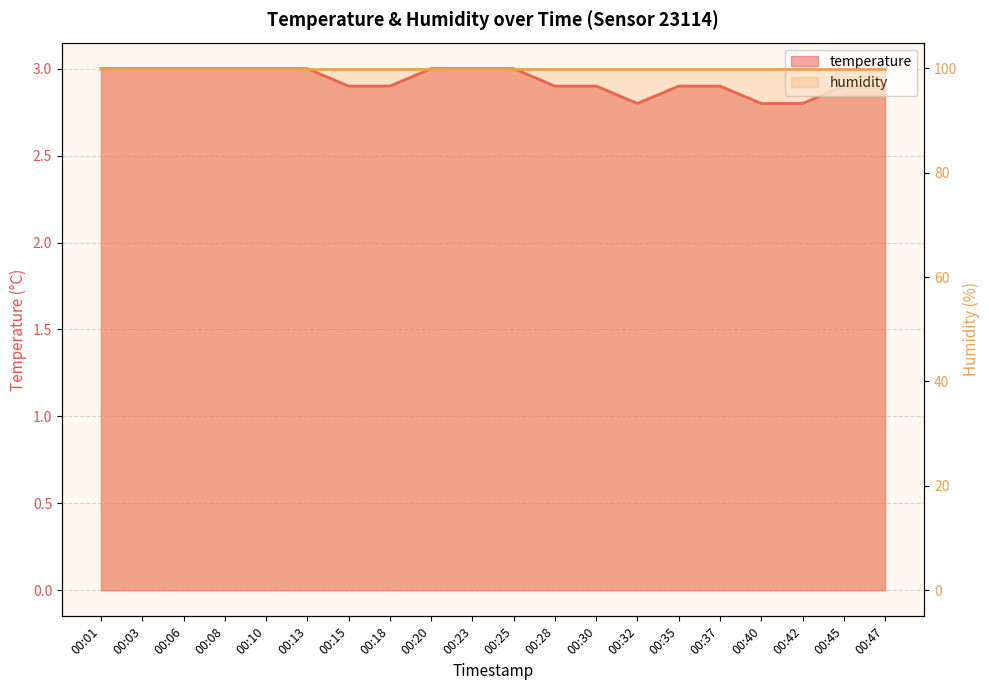

What is the change in value from 00:06 to 00:28?

-0.1